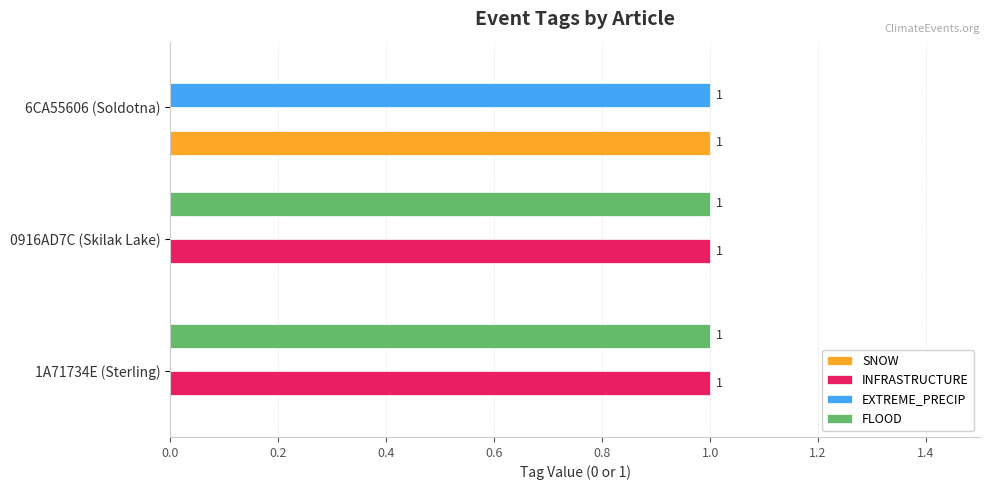

How many values in EXTREME_PRECIP are above zero?

1